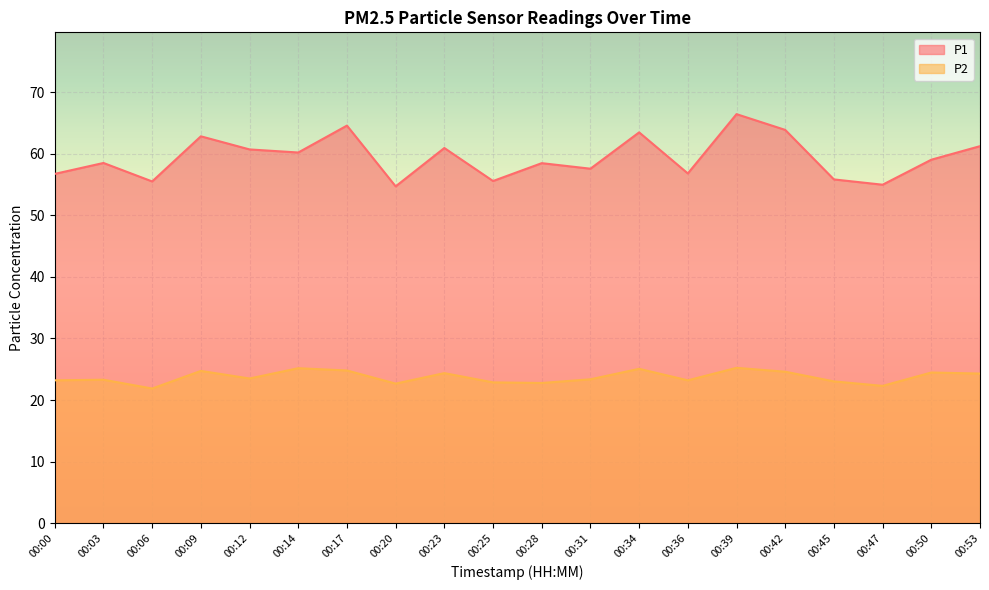

What is the approximate value of P2 at 00:14?

25.2